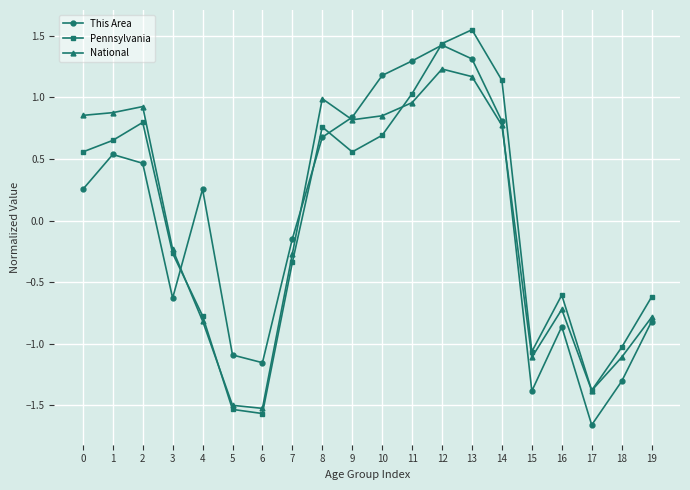

The Pennsylvania series shows -0.8 at 4. True or false?

True